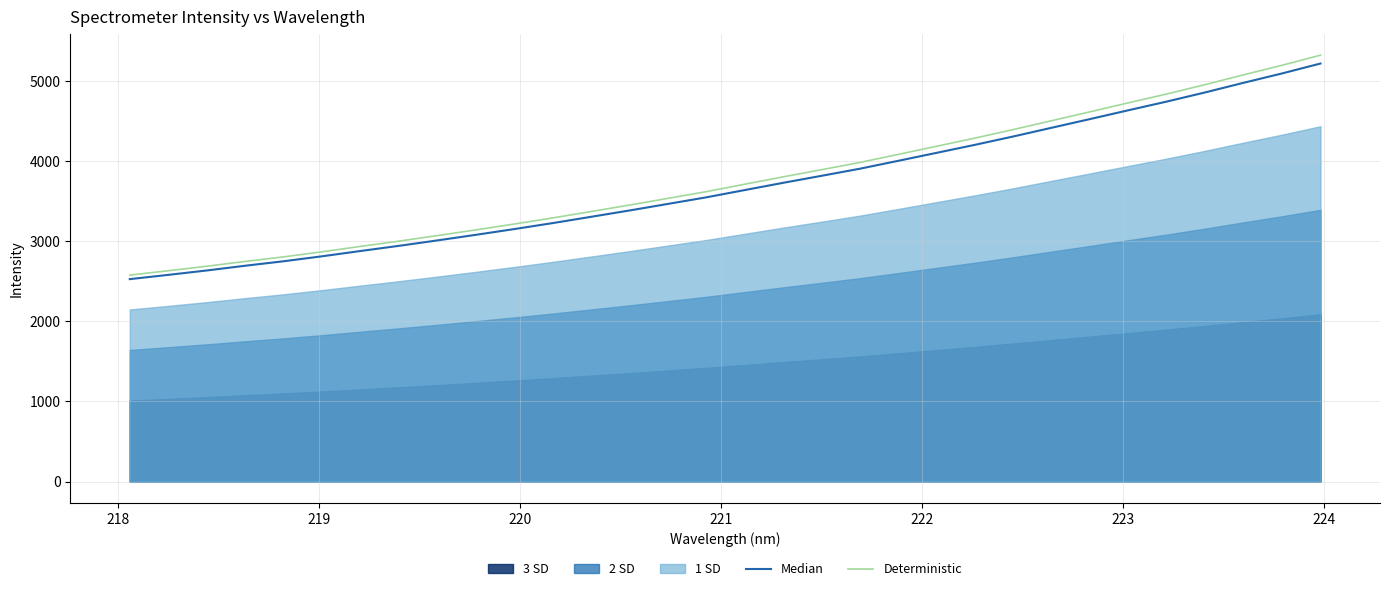

How many data points in Median are above 3636?

16